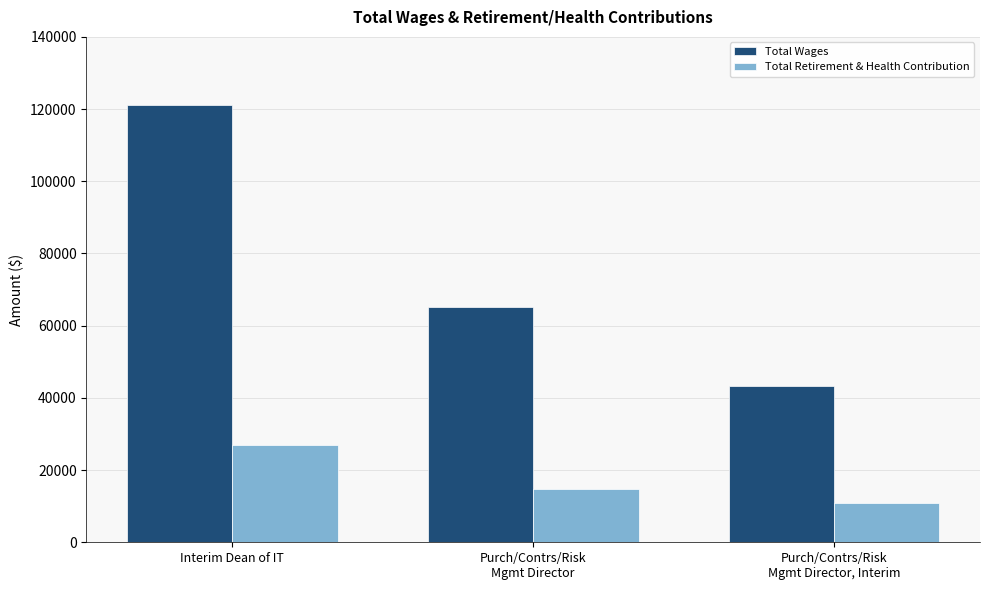

Where is Total Retirement & Health Contribution nearest to the value 18998?

Purch/Contrs/Risk
Mgmt Director